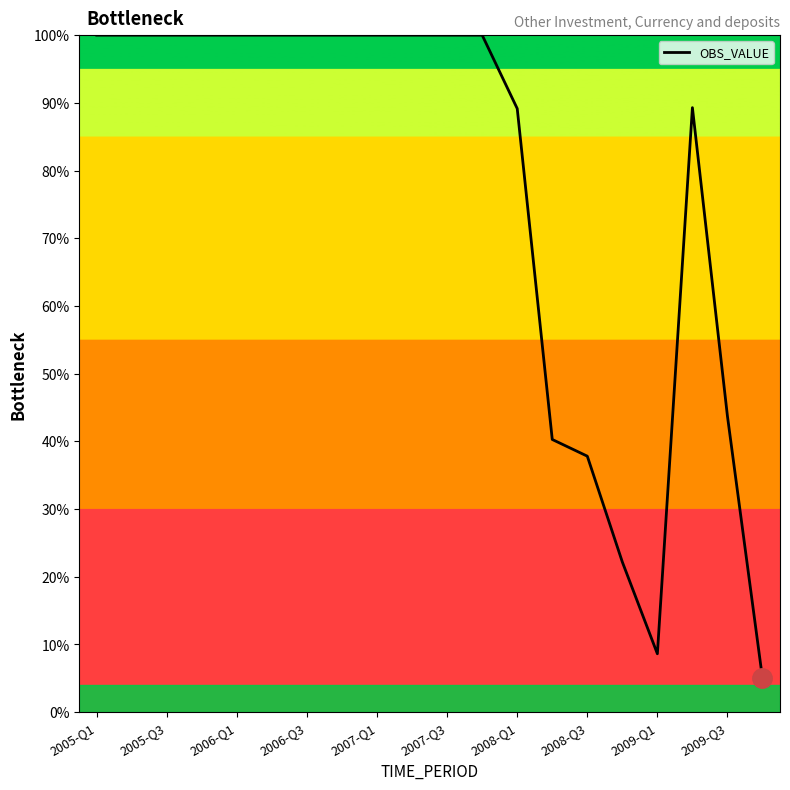

What is the minimum value shown in the chart?

5.0